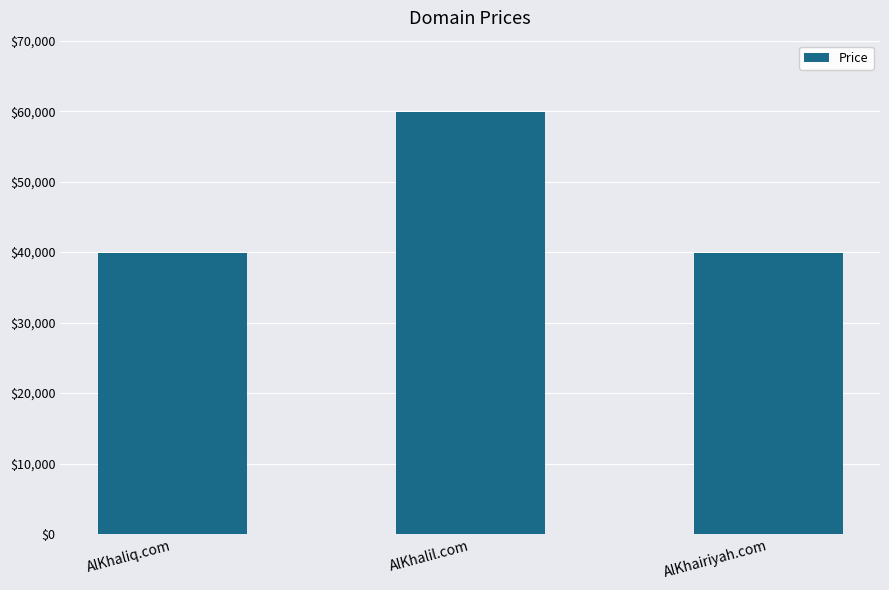

Is it true that the value at AlKhaliq.com is 14384?

False